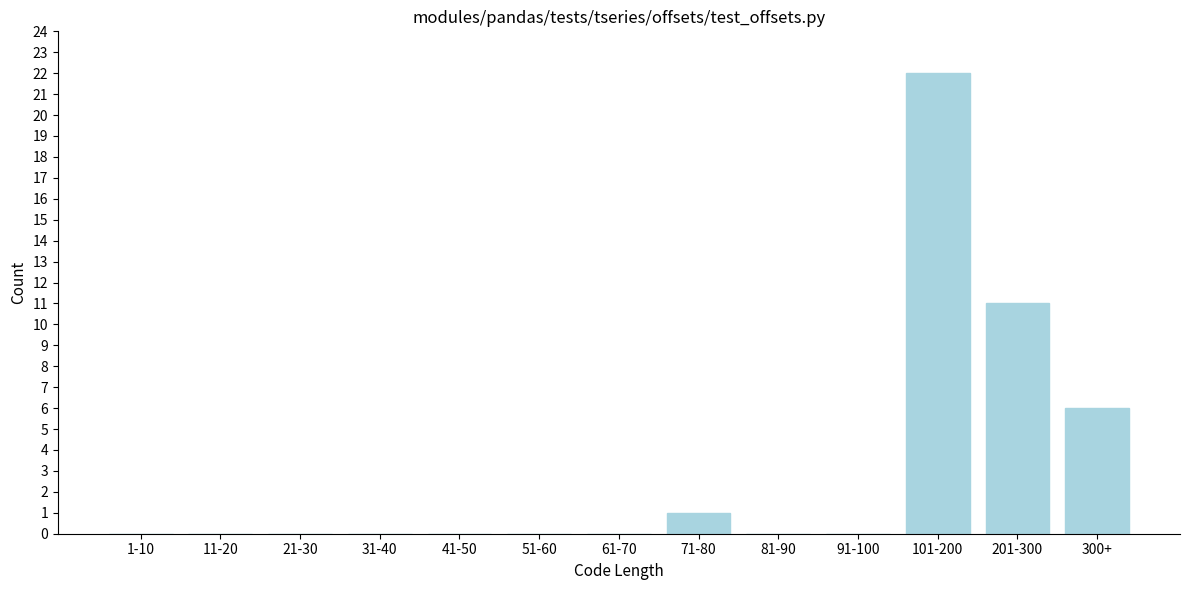

Reading right to left, extract all data points from this chart.

300+=6	201-300=11	101-200=22	91-100=0	81-90=0	71-80=1	61-70=0	51-60=0	41-50=0	31-40=0	21-30=0	11-20=0	1-10=0